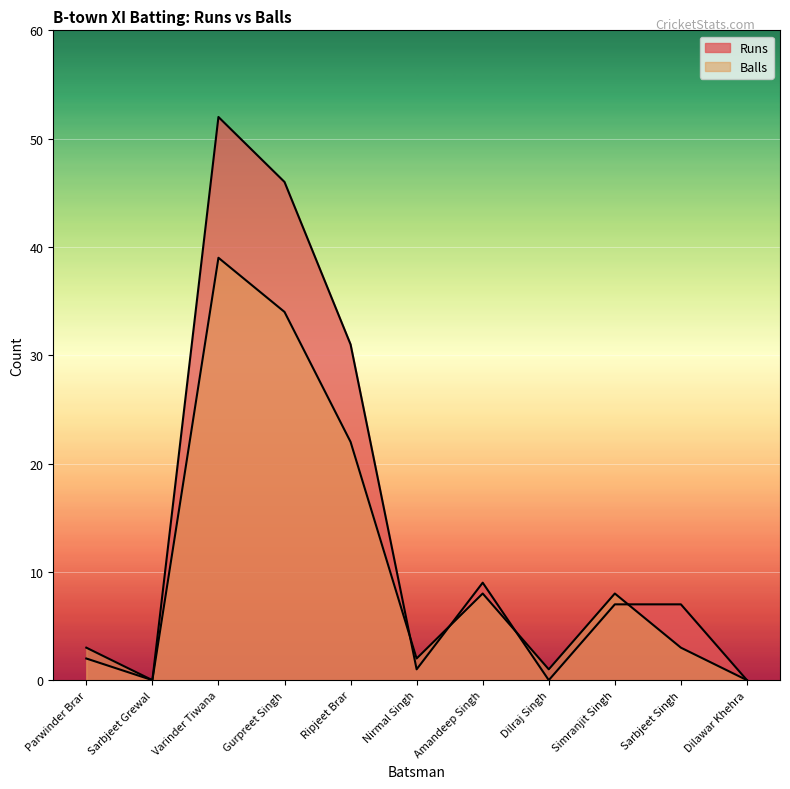

Which series has the largest total across all categories?

Runs